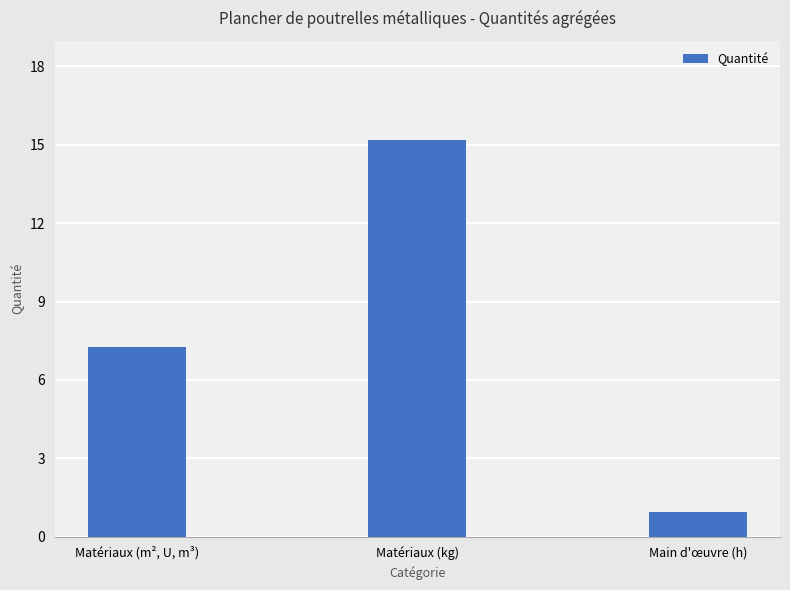

At which label does the data first exceed 7?

Matériaux (m², U, m³)